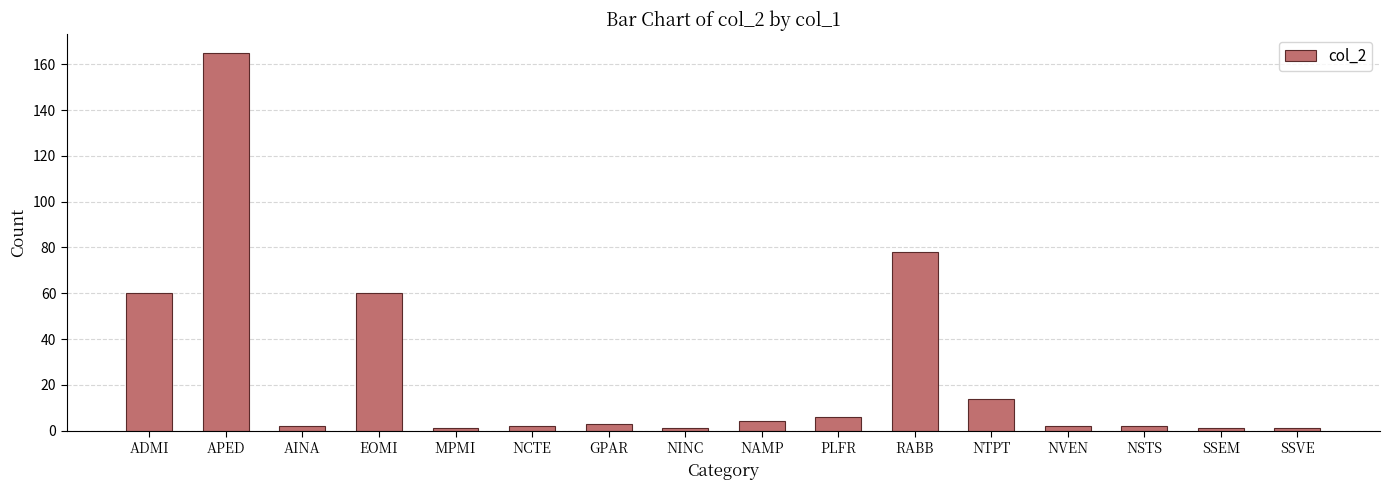

Are the bars grouped side by side (vs. stacked)?

No